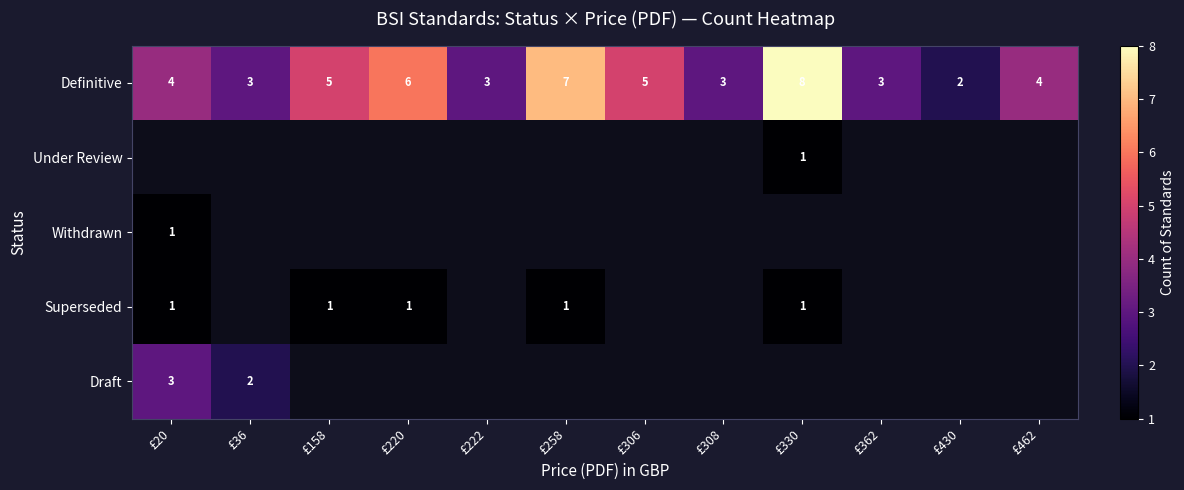

What is the difference between the maximum and second lowest values in the Definitive series?

5